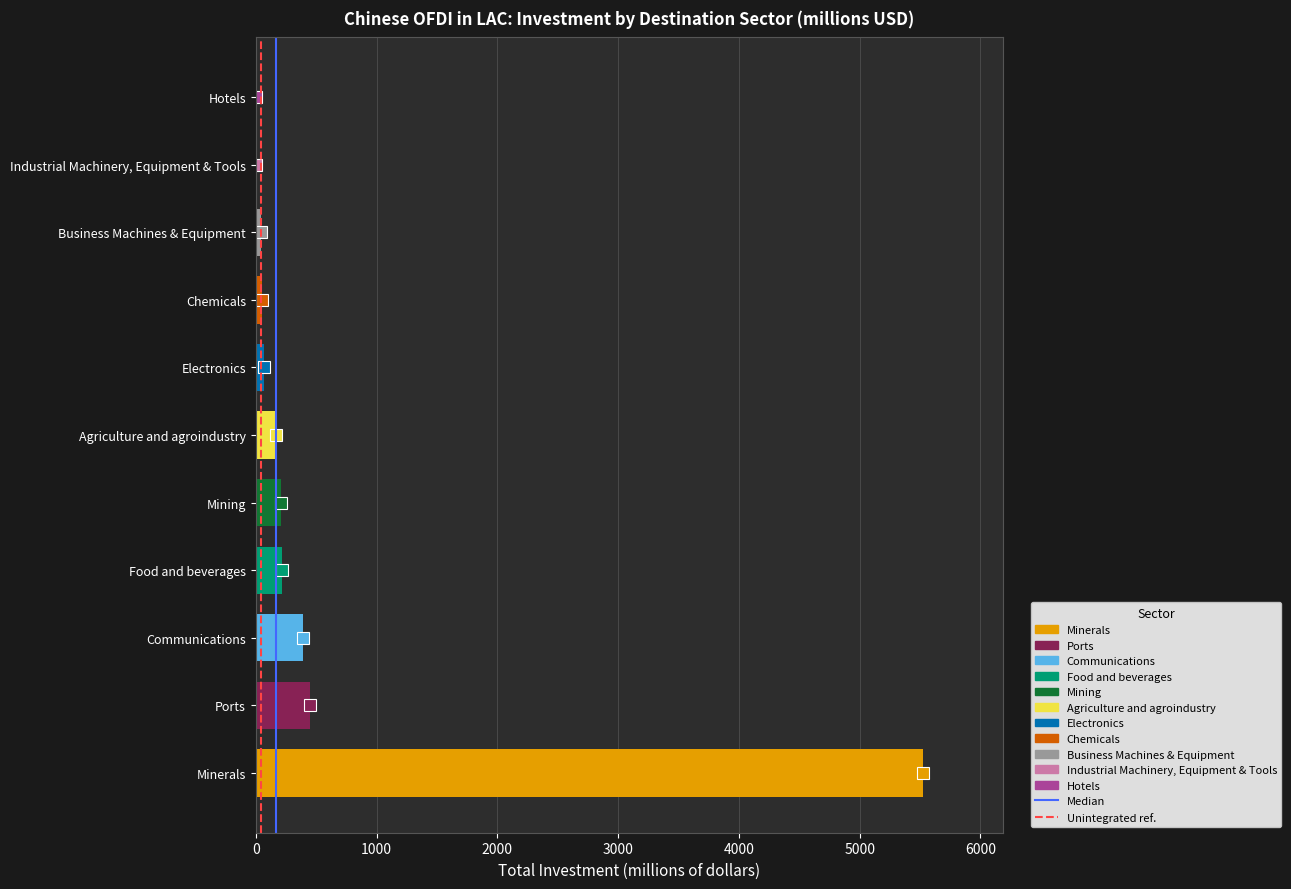

What is the approximate value at Minerals?

5523.5